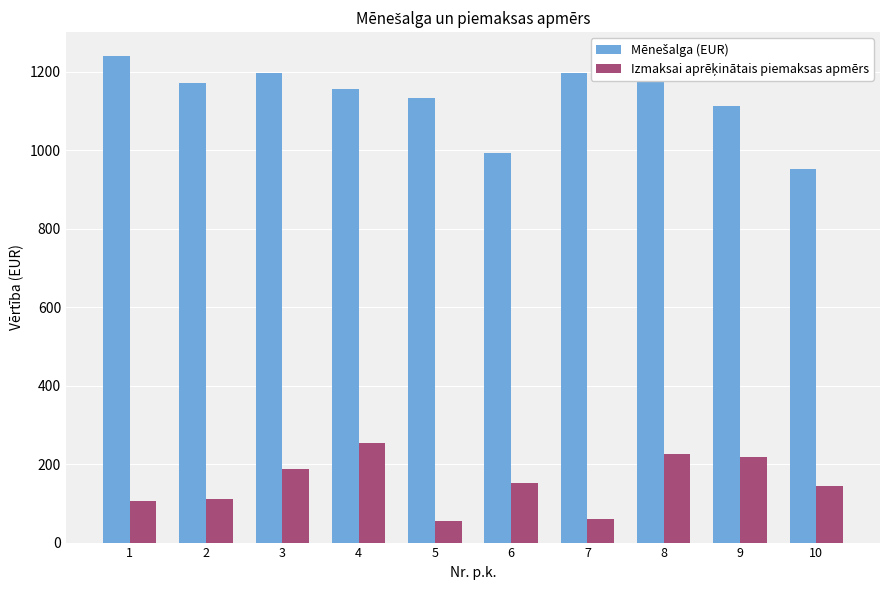

What is the greatest value displayed?

1239.0